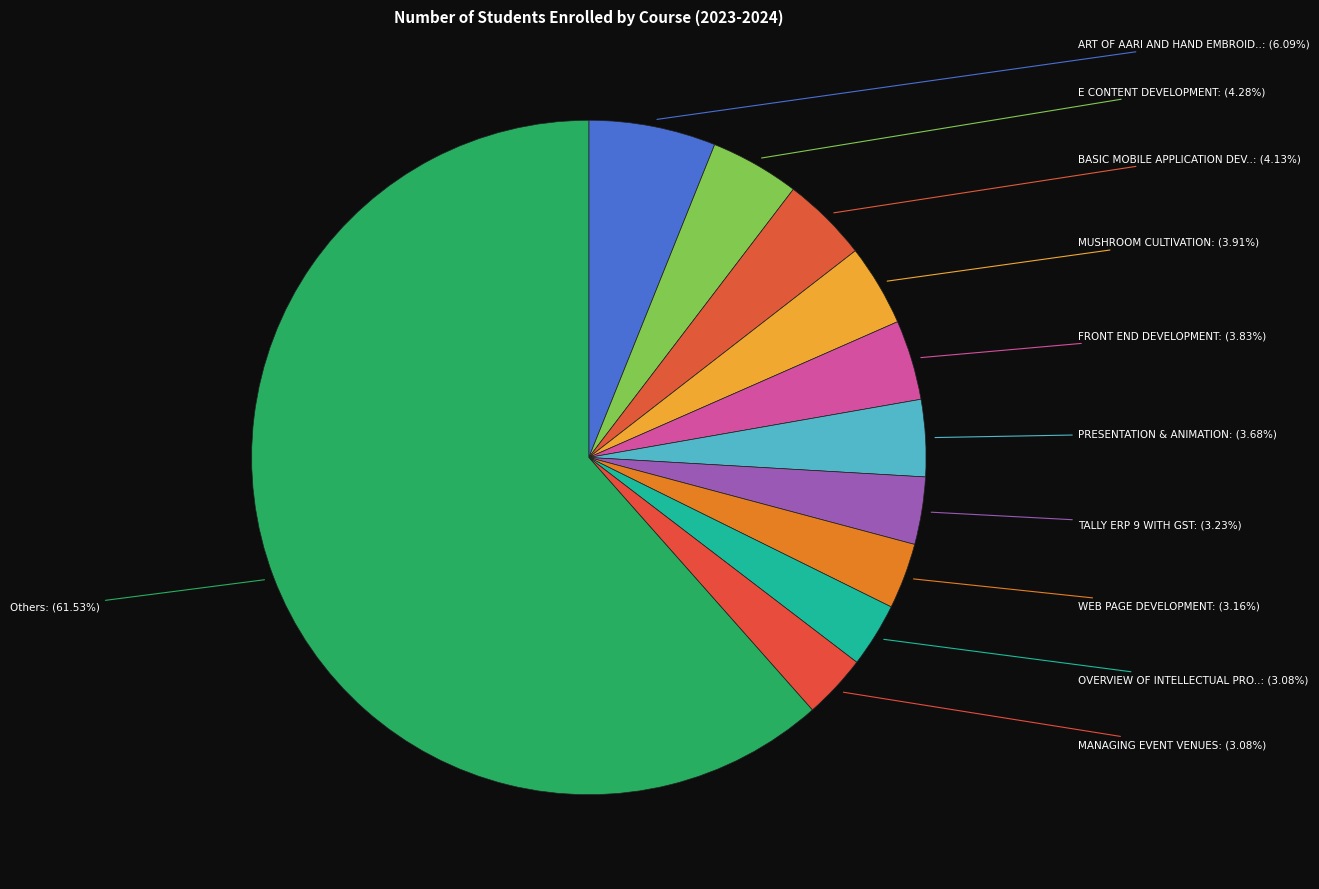

How many segments does this pie chart have?

11